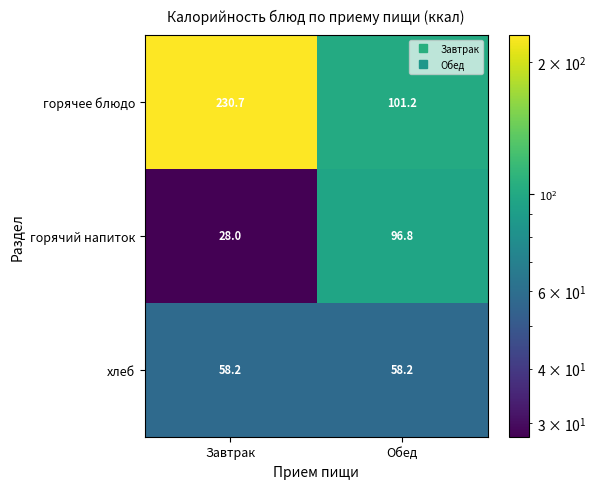

At which category does the chart reach its minimum across all series?

Завтрак